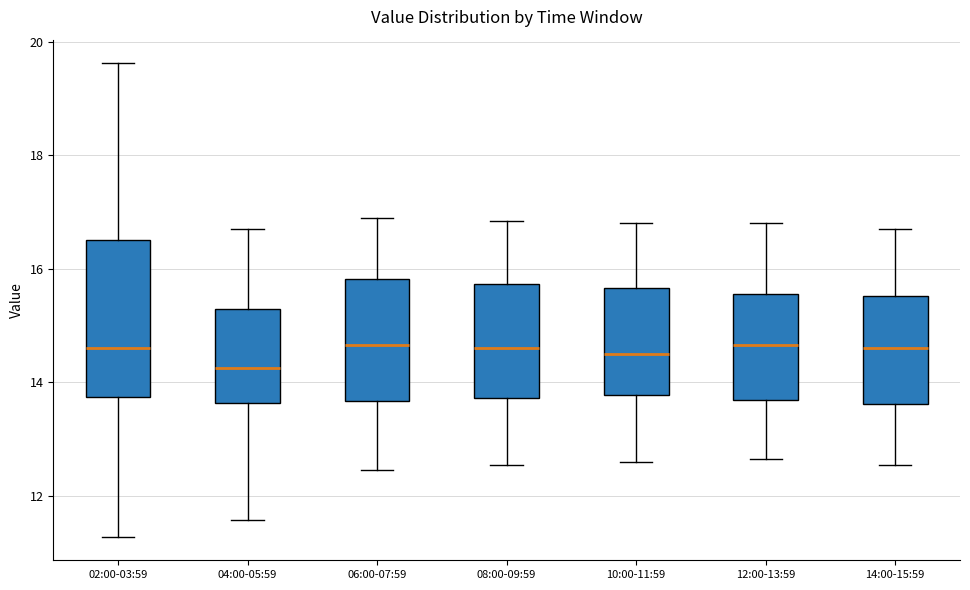

Reading left to right, transcribe this box plot: for each box, give where its median line is, the range the box spans, and where its two whiskers end, as read against the y-axis. The values are not printed on the chart, so give them approximately, as read against the axis.

02:00-03:59: median 14.6, box 13.8 to 16.6, whiskers 11.2 to 19.6
04:00-05:59: median 14.2, box 13.6 to 15.2, whiskers 11.6 to 16.8
06:00-07:59: median 14.6, box 13.6 to 15.8, whiskers 12.4 to 17.0
08:00-09:59: median 14.6, box 13.8 to 15.8, whiskers 12.6 to 16.8
10:00-11:59: median 14.6, box 13.8 to 15.6, whiskers 12.6 to 16.8
12:00-13:59: median 14.6, box 13.6 to 15.6, whiskers 12.6 to 16.8
14:00-15:59: median 14.6, box 13.6 to 15.6, whiskers 12.6 to 16.8